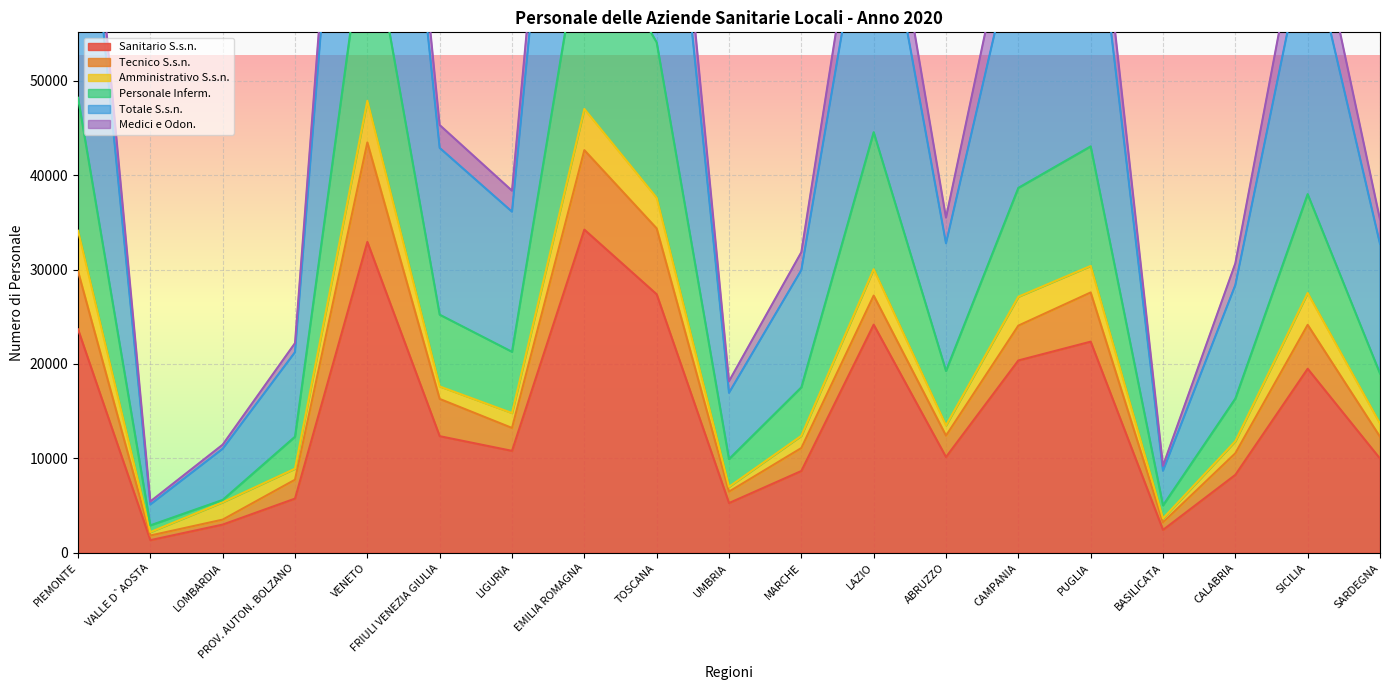

At which label does Sanitario S.s.n. reach its peak?

EMILIA ROMAGNA